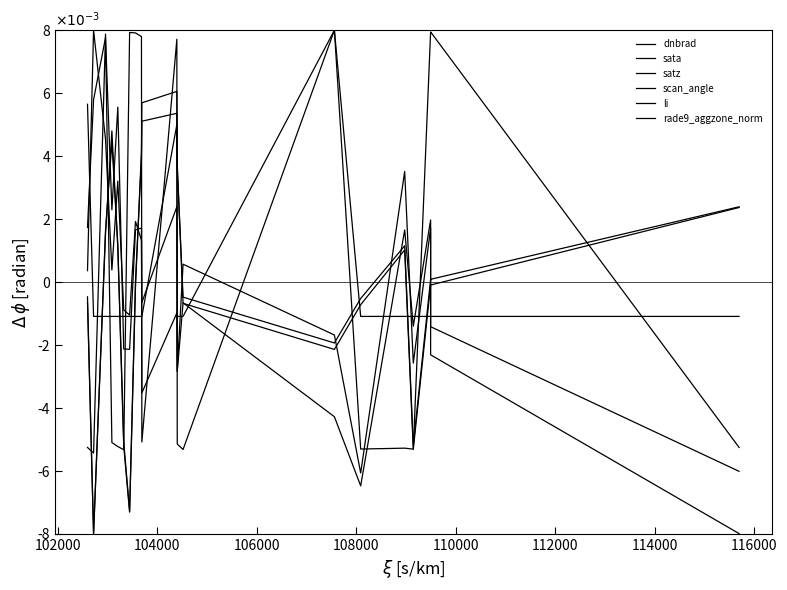

Reading left to right, transcribe all the data shown in this chart.

dnbrad: 0.0	0.0	0.0	0.0	0.0	-0.0	-0.0	0.0	0.0	-0.0	-0.0	-0.0	0.0	-0.0	-0.0	0.0	-0.0	0.0	-0.0	-0.0
sata: -0.0	-0.0	0.0	-0.0	-0.0	-0.0	0.0	0.0	0.0	-0.0	0.0	-0.0	-0.0	0.0	-0.0	-0.0	-0.0	0.0	0.0	-0.0
satz: -0.0	-0.0	0.0	0.0	0.0	-0.0	-0.0	-0.0	0.0	0.0	0.0	0.0	-0.0	-0.0	-0.0	0.0	-0.0	-0.0	-0.0	0.0
scan_angle: -0.0	-0.0	0.0	0.0	0.0	-0.0	-0.0	0.0	0.0	0.0	0.0	0.0	-0.0	-0.0	-0.0	0.0	-0.0	0.0	0.0	0.0
li: 0.0	-0.0	-0.0	-0.0	-0.0	-0.0	-0.0	-0.0	-0.0	-0.0	0.0	-0.0	-0.0	0.0	-0.0	-0.0	-0.0	-0.0	-0.0	-0.0
rade9_aggzone_norm: 0.0	0.0	0.0	0.0	0.0	-0.0	-0.0	0.0	0.0	-0.0	0.0	-0.0	-0.0	-0.0	-0.0	0.0	-0.0	0.0	-0.0	-0.0